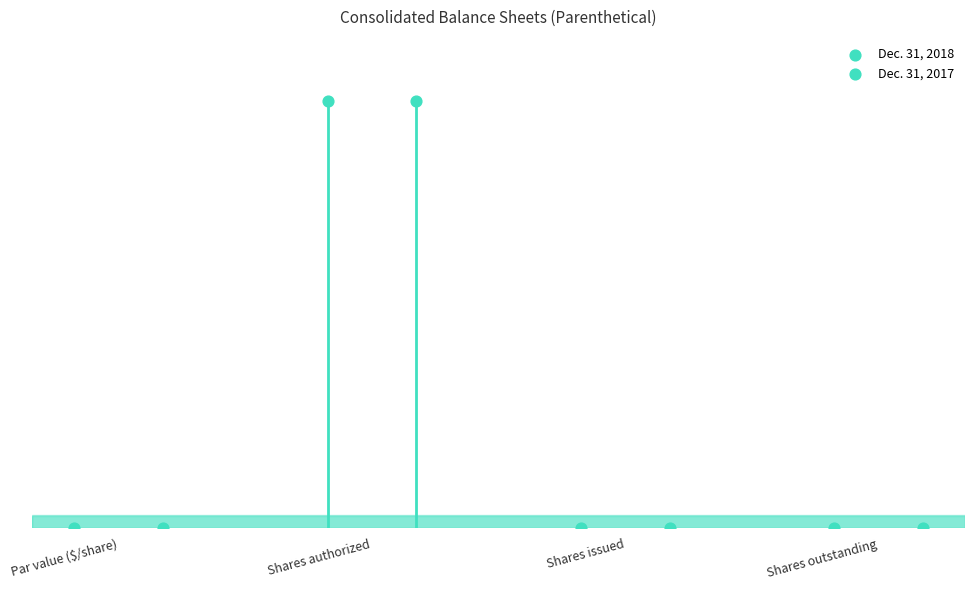

At which category is the sum across all series the highest?

Shares authorized